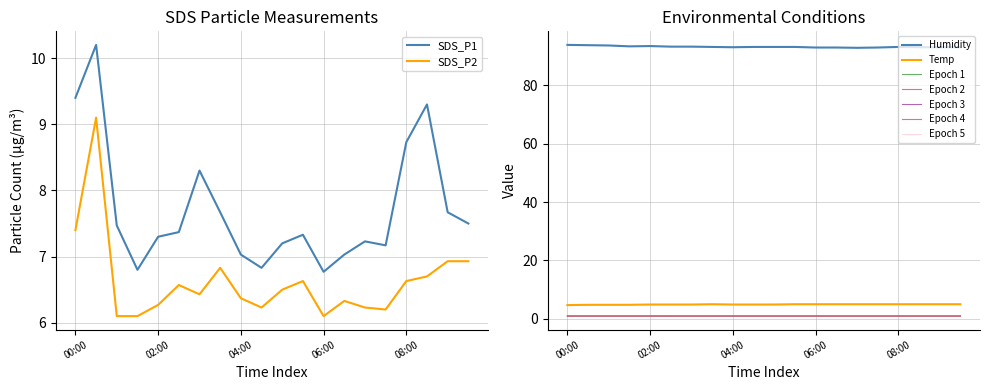

At which category is the sum across all series the highest?

00:30